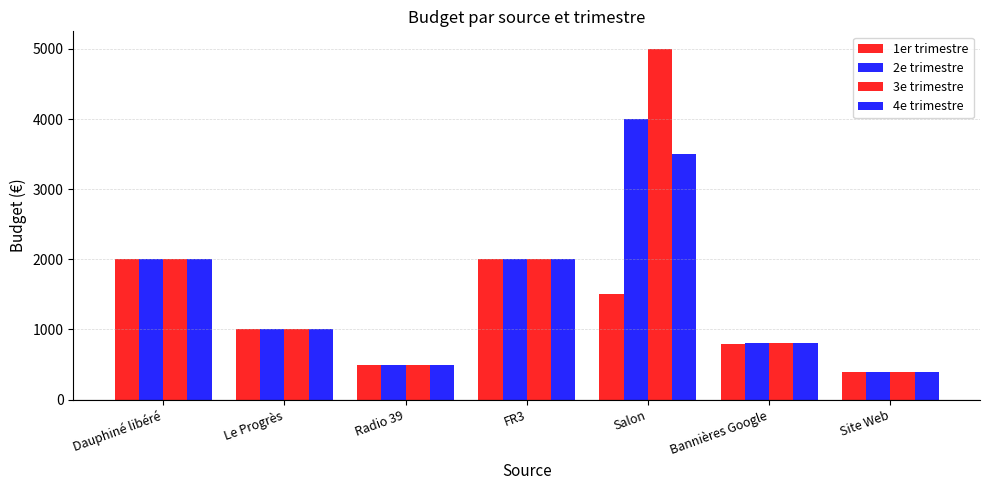

At which label does 1er trimestre first exceed 1000?

Dauphiné libéré